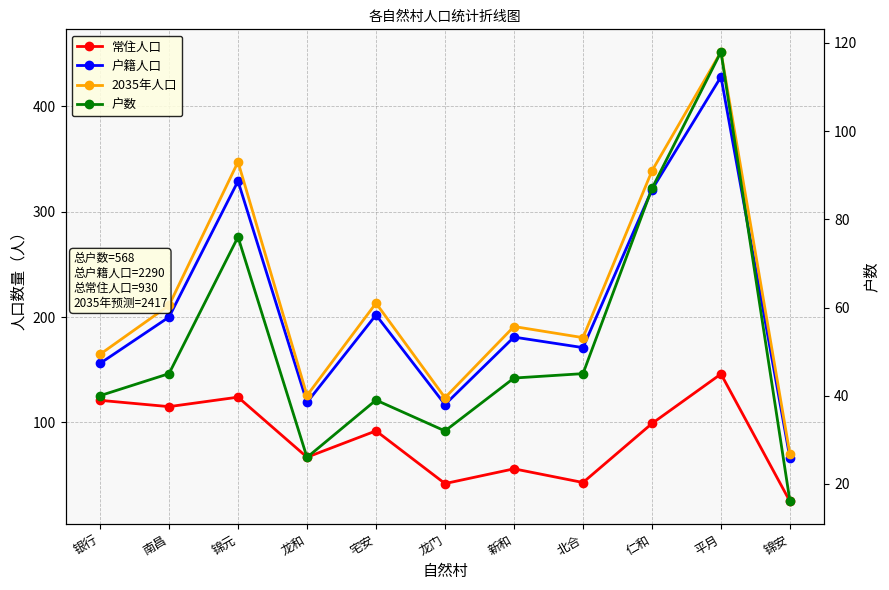

Which has a higher value, 仁和 or 新和?

仁和